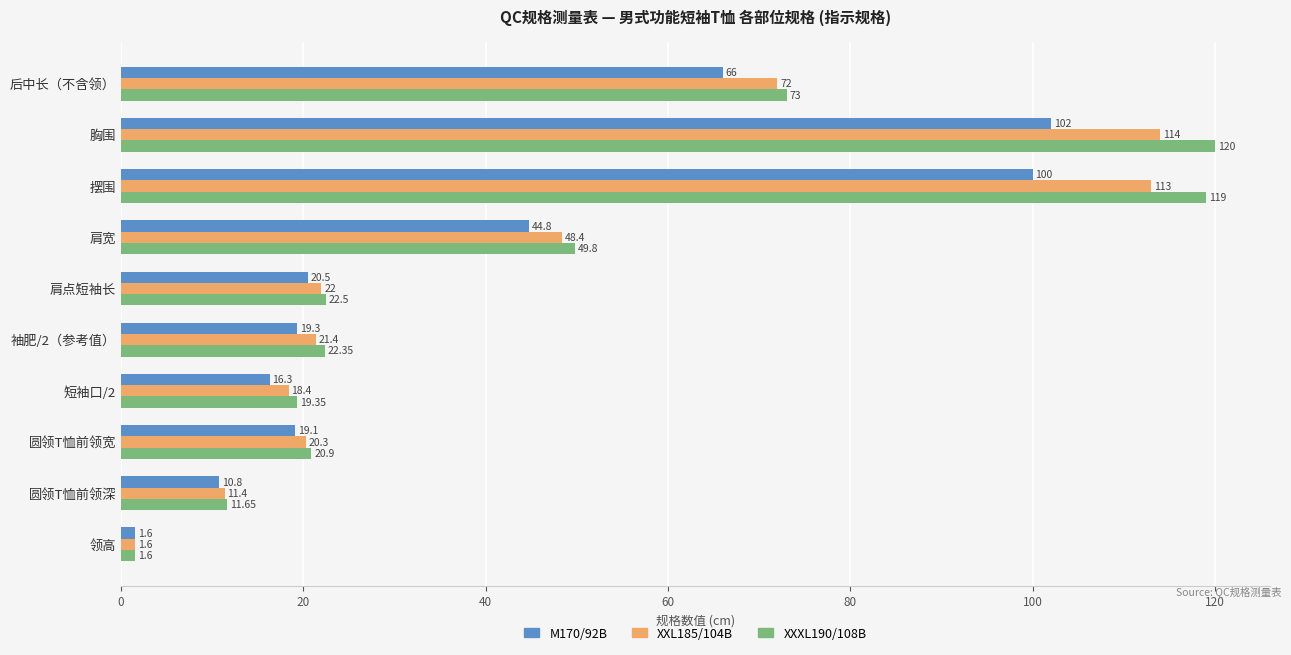

At how many categories does at least one series exceed 48?

4